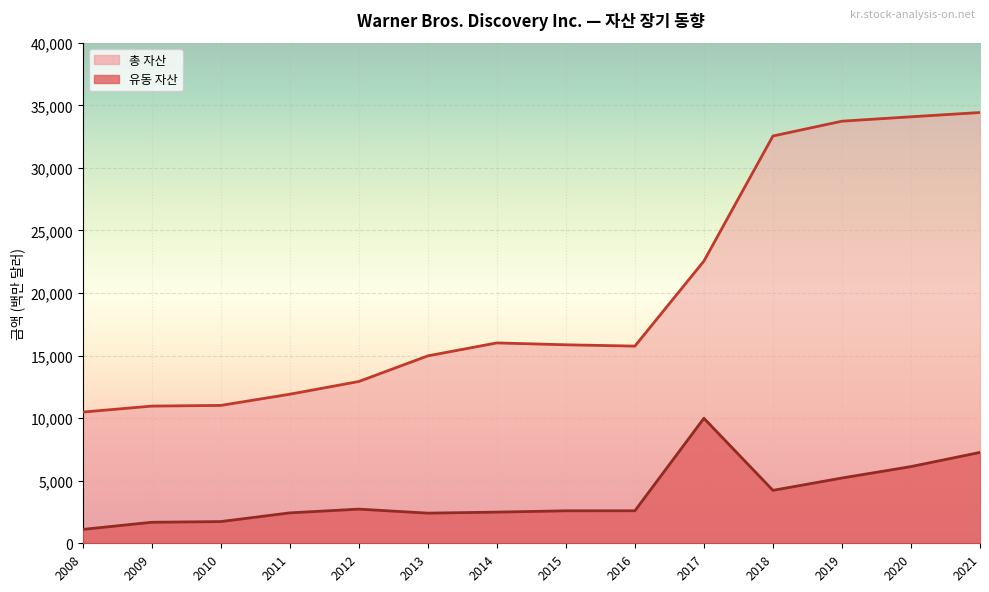

Reading left to right, extract all data points from this chart.

유동 자산: 2008=1109	2009=1680	2010=1735	2011=2431	2012=2730	2013=2410	2014=2491	2015=2596	2016=2599	2017=9991	2018=4231	2019=5217	2020=6130	2021=7264
총 자산: 2008=10484	2009=10965	2010=11019	2011=11913	2012=12930	2013=14979	2014=16014	2015=15864	2016=15758	2017=22555	2018=32550	2019=33735	2020=34087	2021=34427